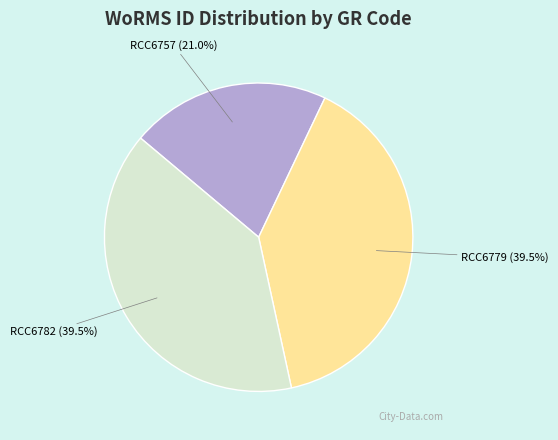

How many segments does this pie chart have?

3